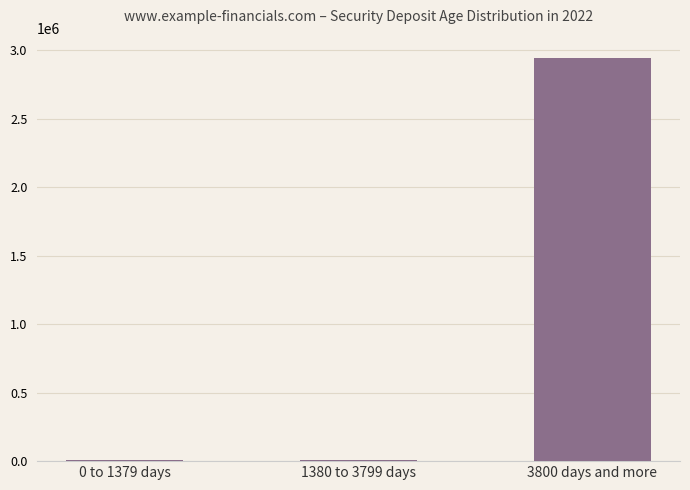

Which category has the highest value across all series?

3800 days and more